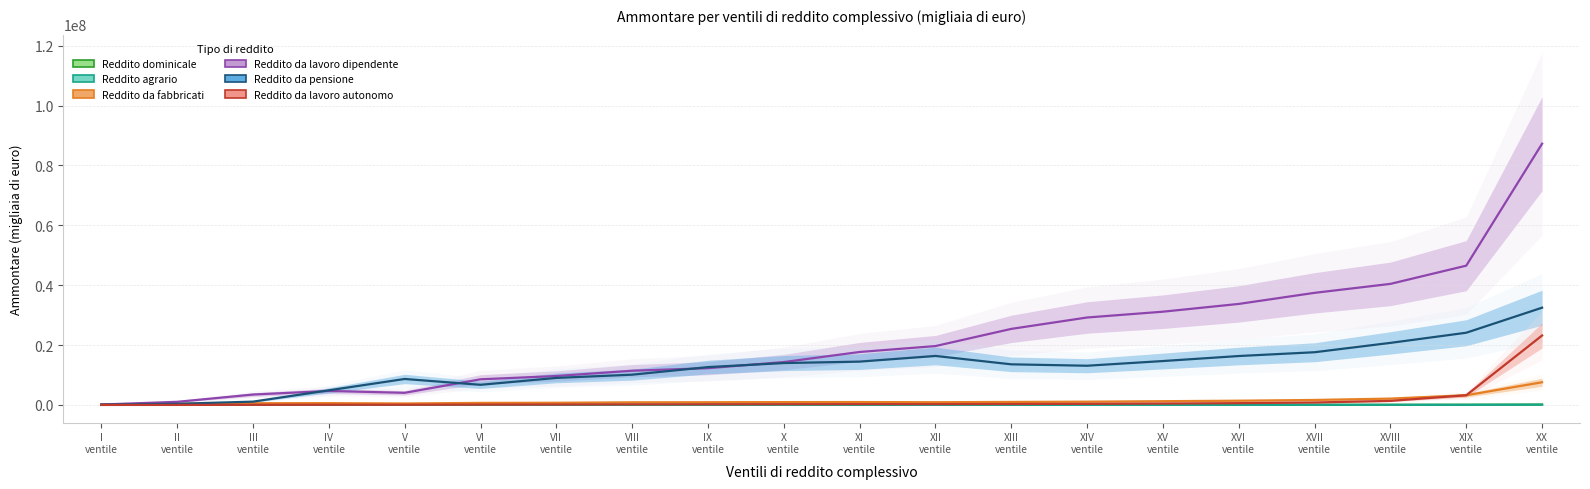

What is the difference between the second highest and minimum values in the Reddito da lavoro autonomo series?

3236368